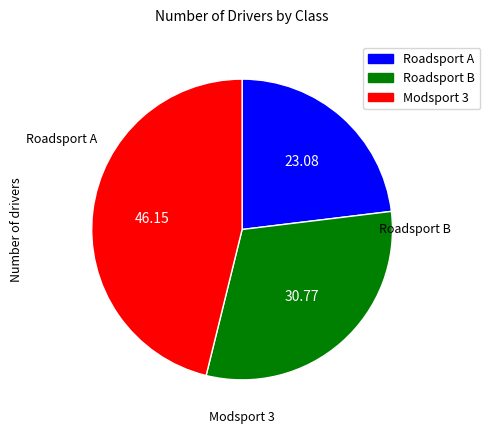

Rank the categories by value from highest to lowest.

Modsport 3, Roadsport B, Roadsport A